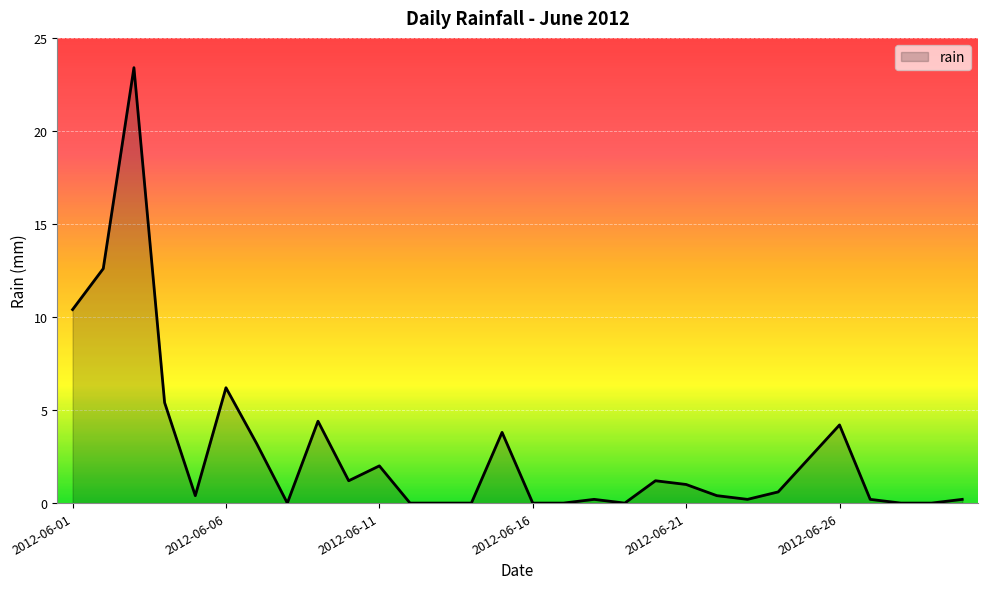

What is the maximum value shown in the chart?

23.4